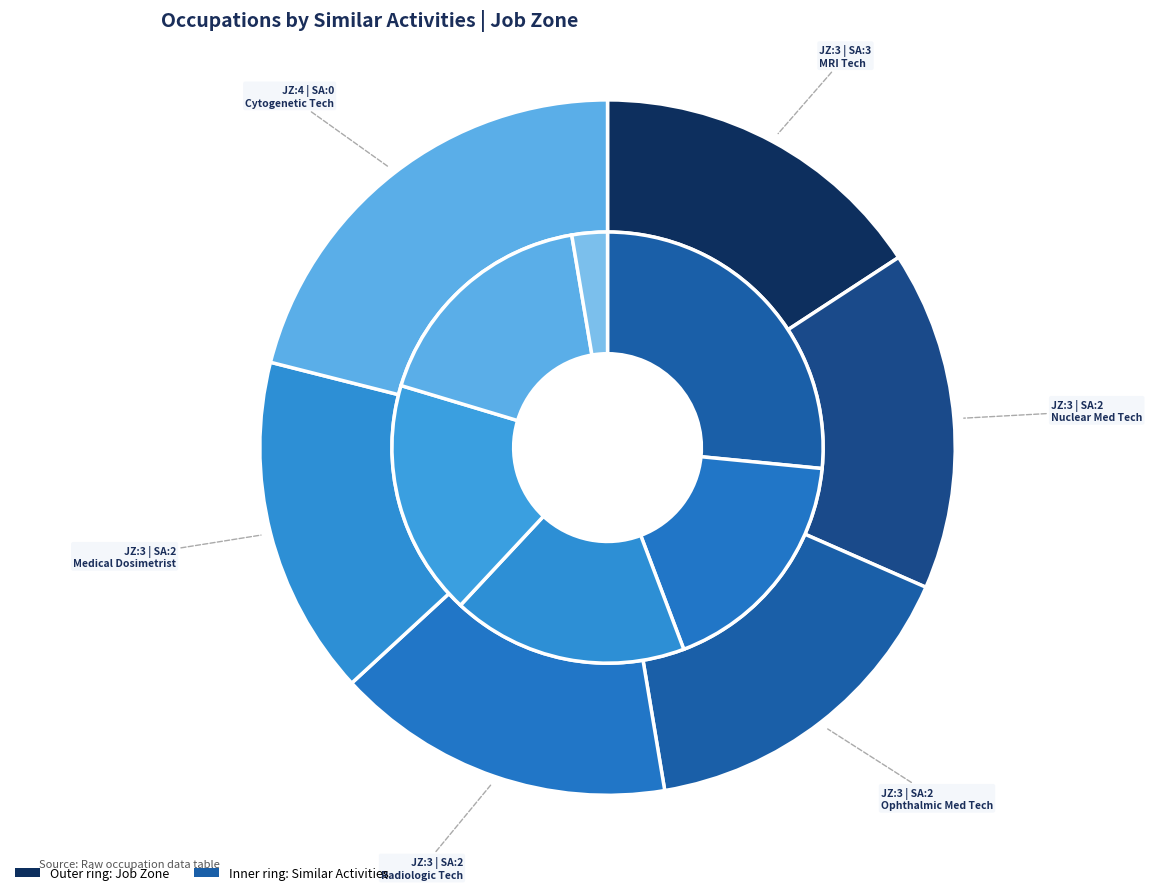

What percentage do Nuclear Medicine Technologists and Medical Dosimetrists together represent?

36.4%